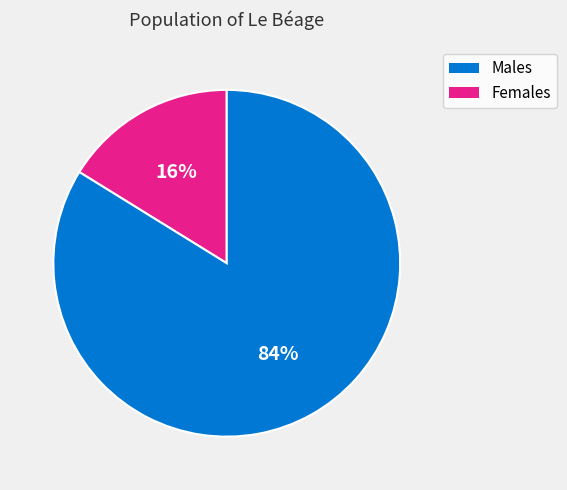

How many slices are in this pie chart?

2